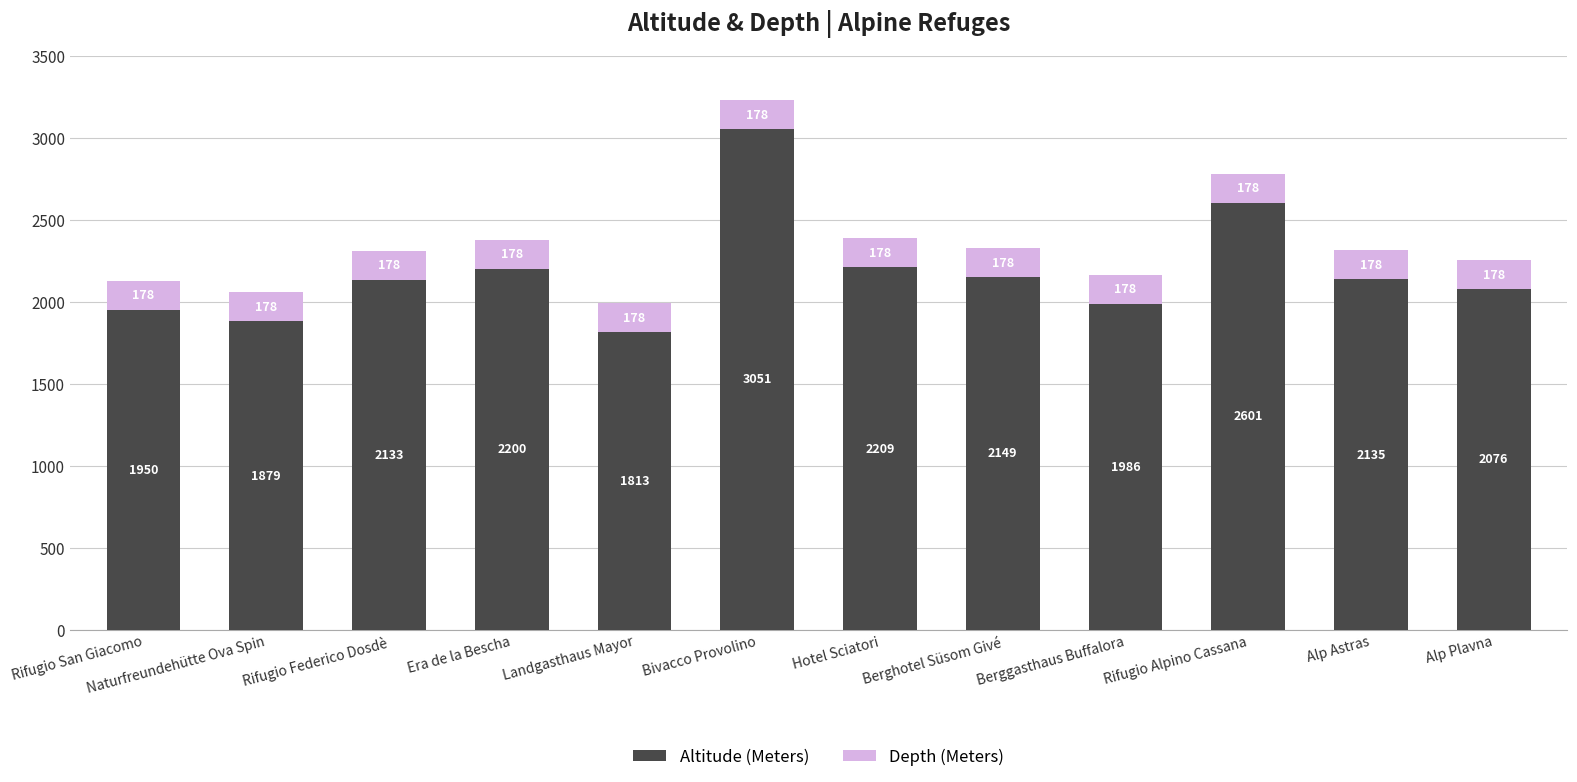

At which category is the sum across all series the highest?

Bivacco Provolino